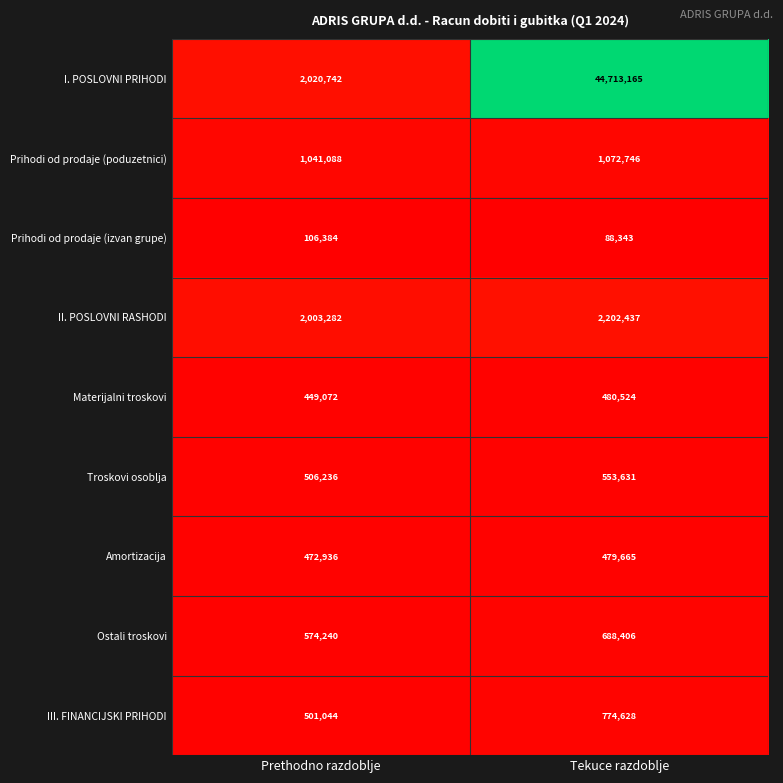

What is the average value of the Materijalni troskovi series?

464798